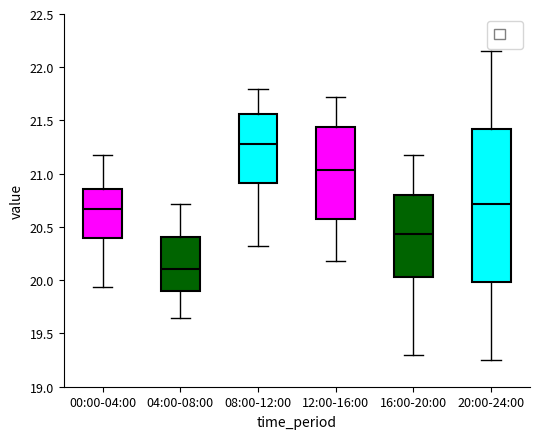

Reading left to right, read every box against the y-axis: the position of its median line, the range the box covers, and the ends of its whiskers. The values are not printed on the chart, so give them approximately, as read against the axis.

00:00-04:00: median 20.65, box 20.40 to 20.85, whiskers 19.95 to 21.20
04:00-08:00: median 20.10, box 19.90 to 20.40, whiskers 19.65 to 20.70
08:00-12:00: median 21.30, box 20.90 to 21.55, whiskers 20.30 to 21.80
12:00-16:00: median 21.05, box 20.55 to 21.45, whiskers 20.20 to 21.70
16:00-20:00: median 20.45, box 20.05 to 20.80, whiskers 19.30 to 21.20
20:00-24:00: median 20.70, box 20.00 to 21.40, whiskers 19.25 to 22.15